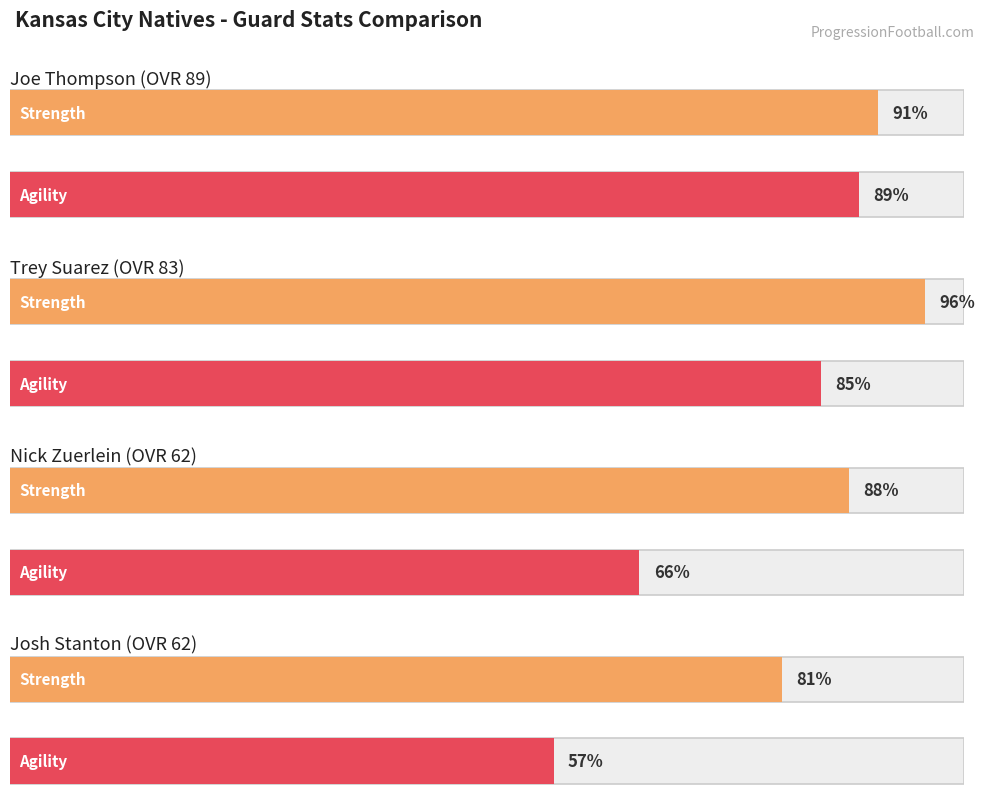

True or false: agility has a value of 85.0 at Trey Suarez (OVR 83).

True